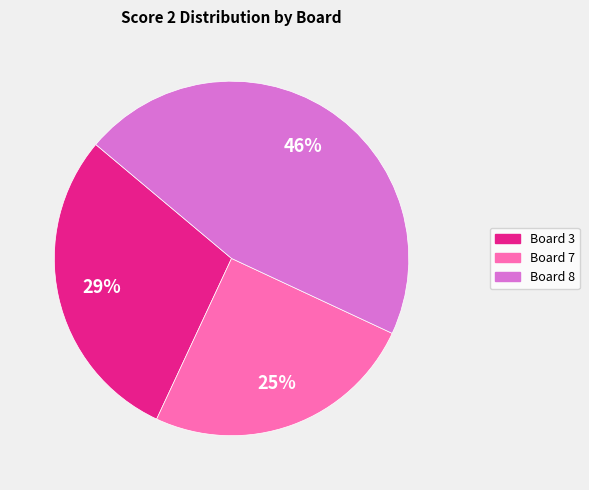

Which slice is the largest?

Board 8